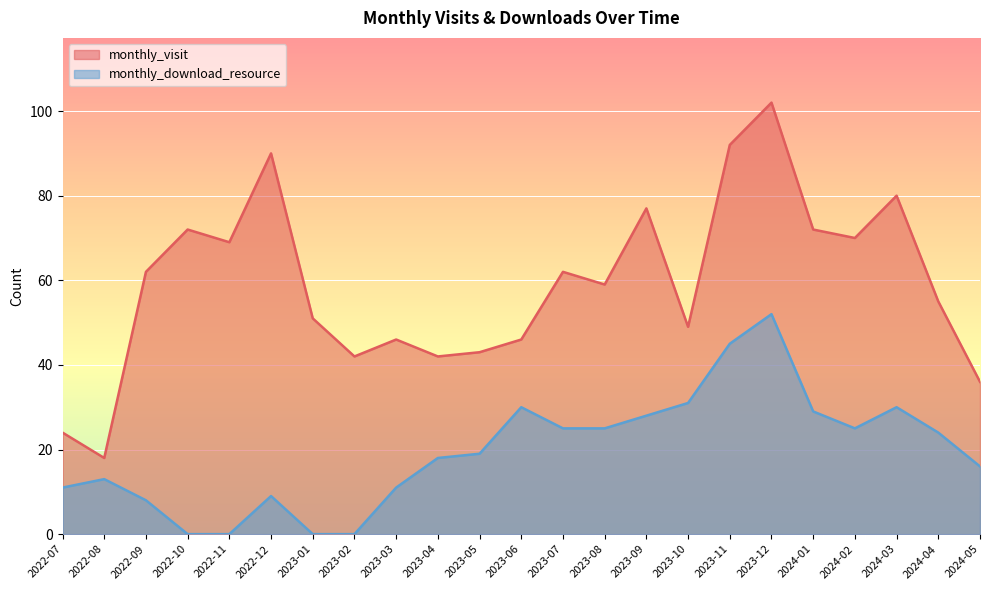

In monthly_download_resource, how many points are higher than both neighbors (excluding endpoints)?

5